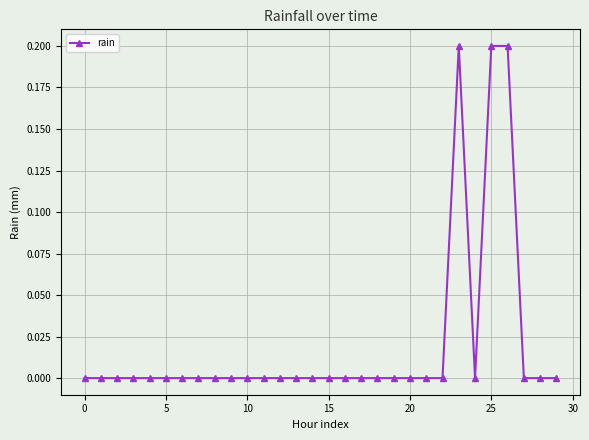

Reading left to right, transcribe all the data shown in this chart.

0.0	0.0	0.0	0.0	0.0	0.0	0.0	0.0	0.0	0.0	0.0	0.0	0.0	0.0	0.0	0.0	0.0	0.0	0.0	0.0	0.0	0.0	0.0	0.2	0.0	0.2	0.2	0.0	0.0	0.0